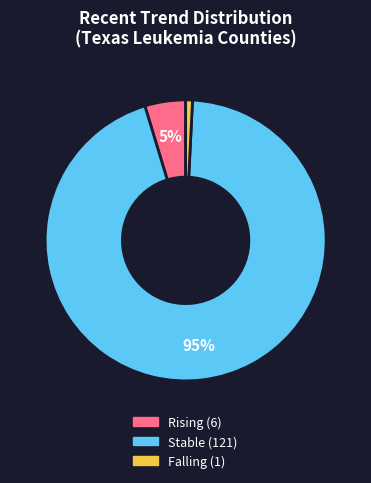

To the nearest percent, what is the average slice percentage?

33%